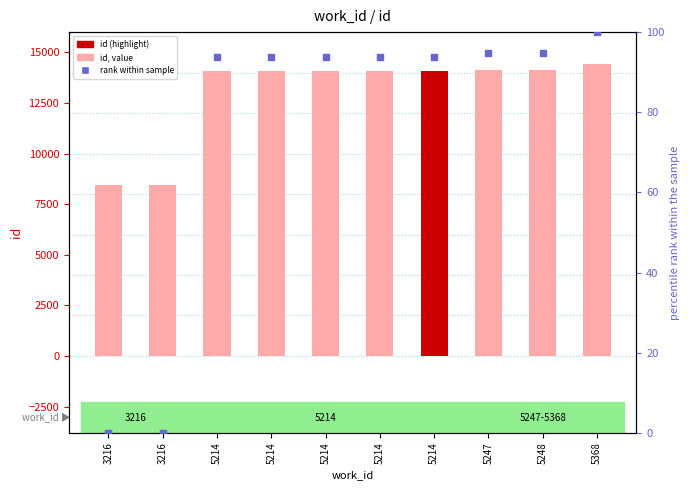

Which series has the largest total across all categories?

id (value)